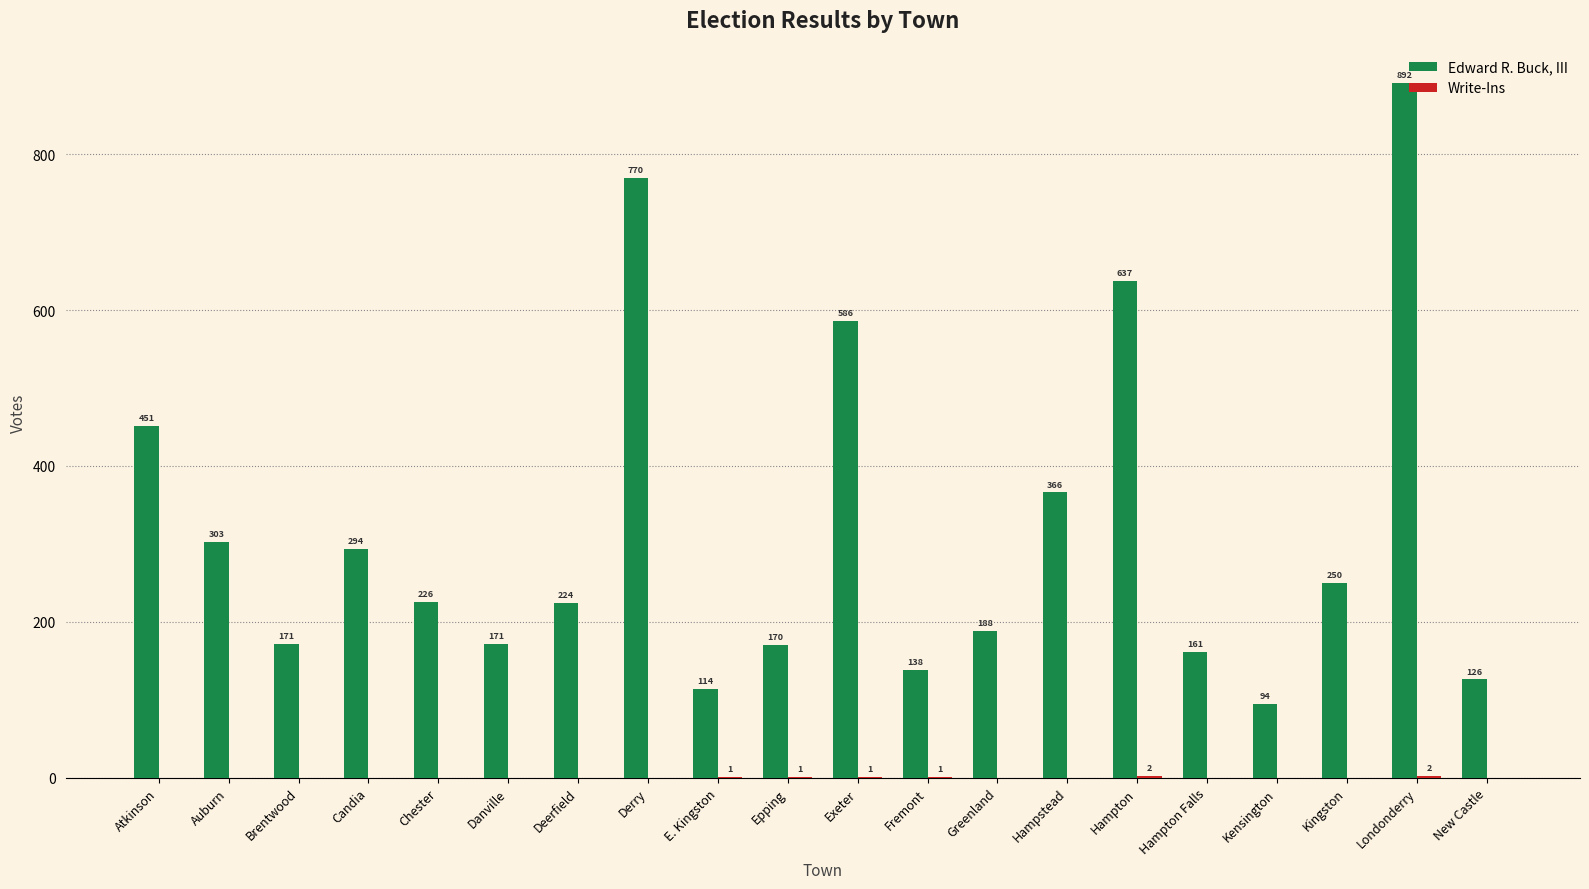

What is the total value across all series at New Castle?

126